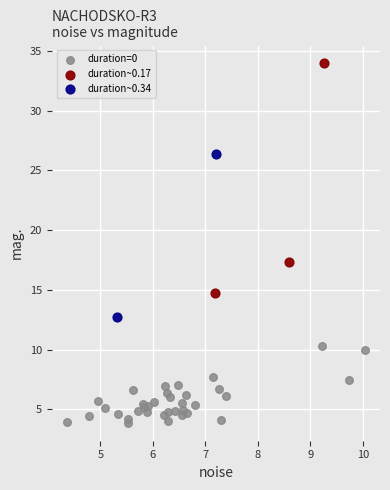

Which series contains the highest Y value?

duration~0.17